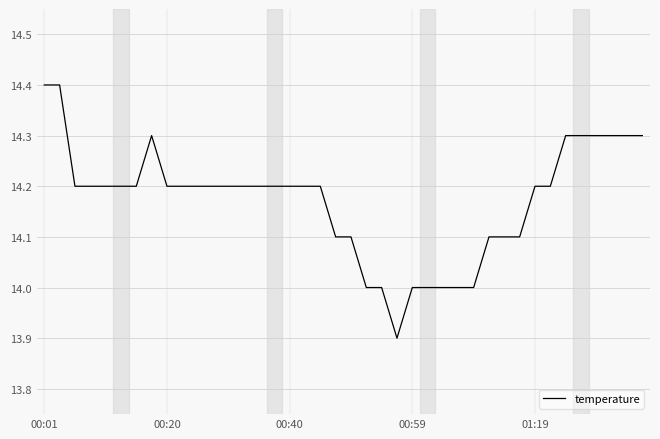

What is the minimum value shown in the chart?

13.9